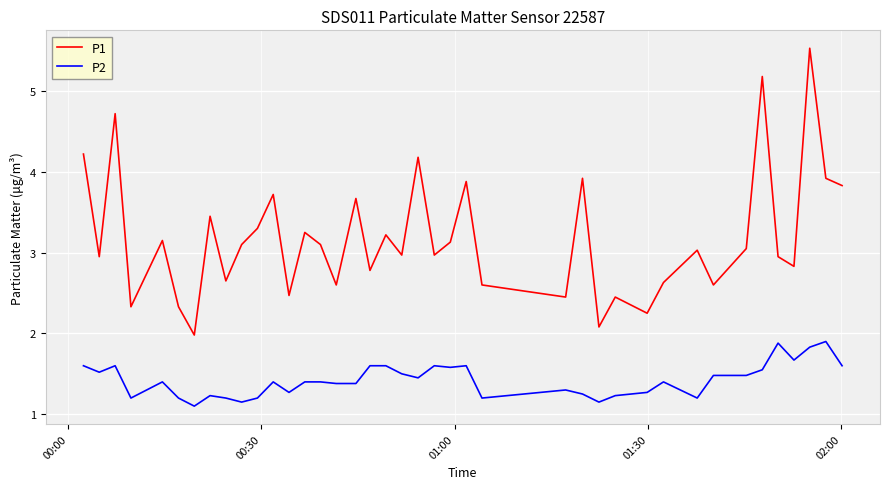

Which series has the largest range (max minus min)?

P1